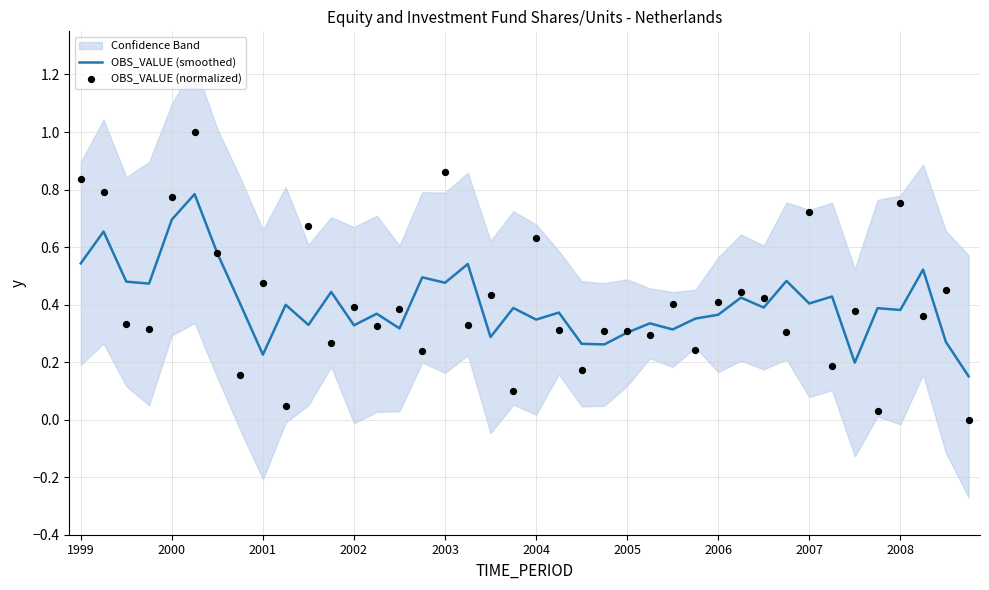

The value of OBS_VALUE (smoothed) at 2003 is 0.9. True or false?

False